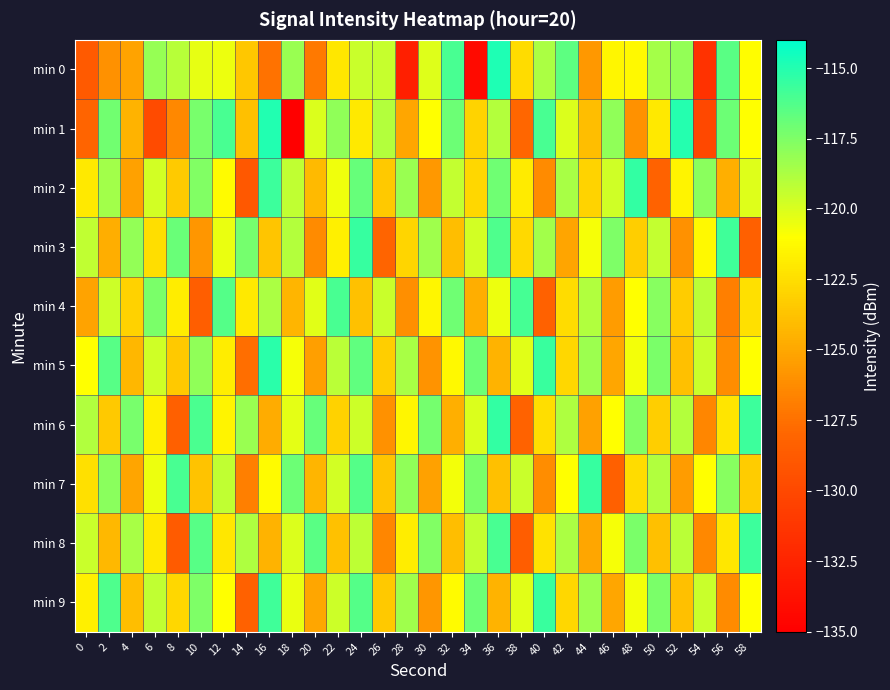

What is the greatest value displayed?

-114.8